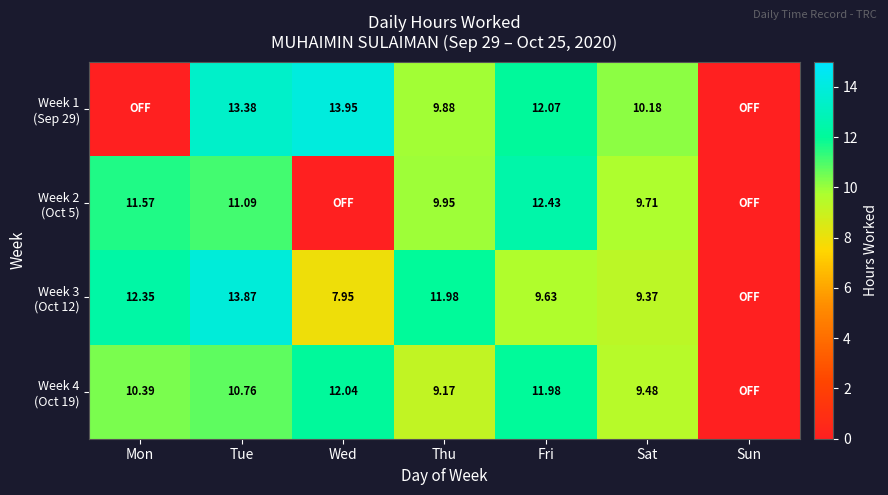

Which category has the lowest value across all series?

Mon